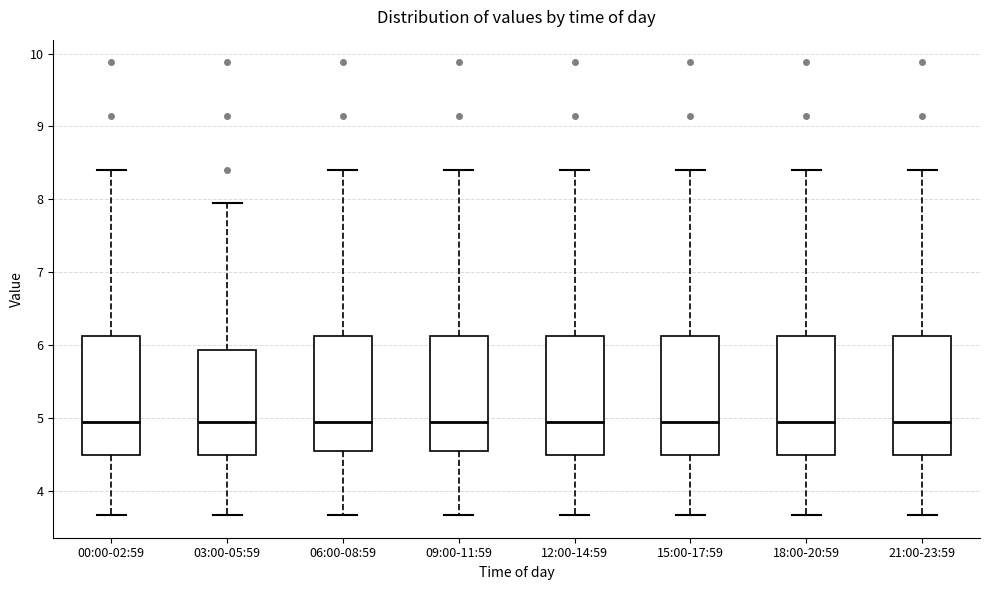

Reading left to right, read every box against the y-axis: the position of its median line, the range the box covers, and the ends of its whiskers. The values are not printed on the chart, so give them approximately, as read against the axis.

00:00-02:59: median 5.0, box 4.5 to 6.1, whiskers 3.7 to 8.4
03:00-05:59: median 5.0, box 4.5 to 5.9, whiskers 3.7 to 8.0
06:00-08:59: median 5.0, box 4.5 to 6.1, whiskers 3.7 to 8.4
09:00-11:59: median 5.0, box 4.5 to 6.1, whiskers 3.7 to 8.4
12:00-14:59: median 5.0, box 4.5 to 6.1, whiskers 3.7 to 8.4
15:00-17:59: median 5.0, box 4.5 to 6.1, whiskers 3.7 to 8.4
18:00-20:59: median 5.0, box 4.5 to 6.1, whiskers 3.7 to 8.4
21:00-23:59: median 5.0, box 4.5 to 6.1, whiskers 3.7 to 8.4